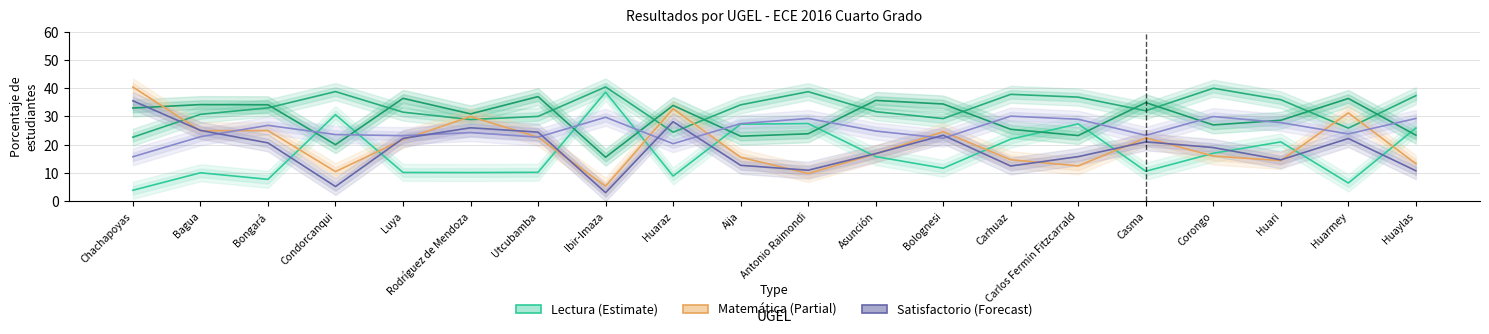

Where is the first local maximum for Matematica % En inicio?

Bongará